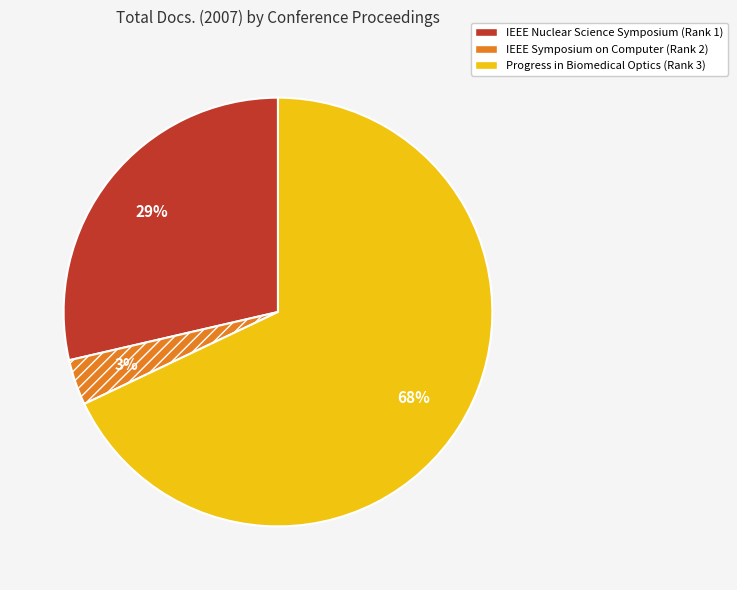

Combined, do IEEE Symposium on Computer (Rank 2) and IEEE Nuclear Science Symposium (Rank 1) account for over 50%?

No